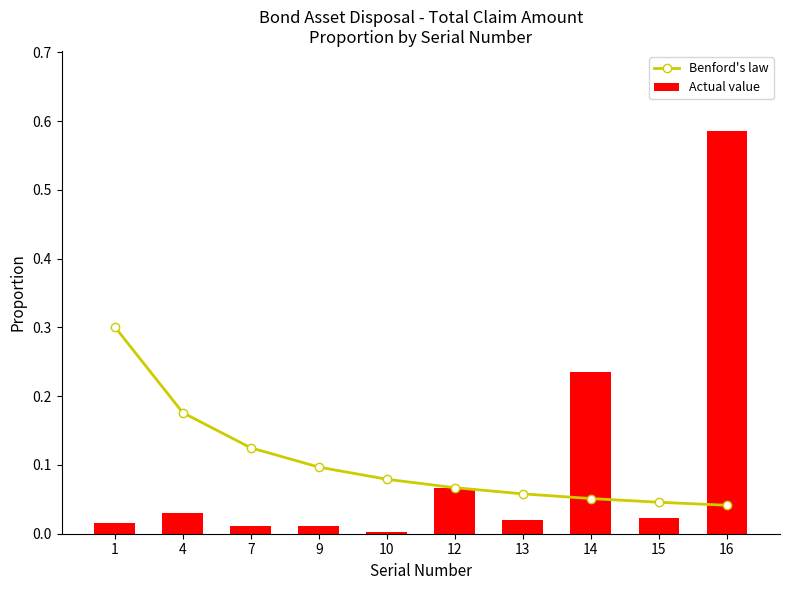

Rank the series at 9 from lowest to highest value.

Actual value, Benford's law